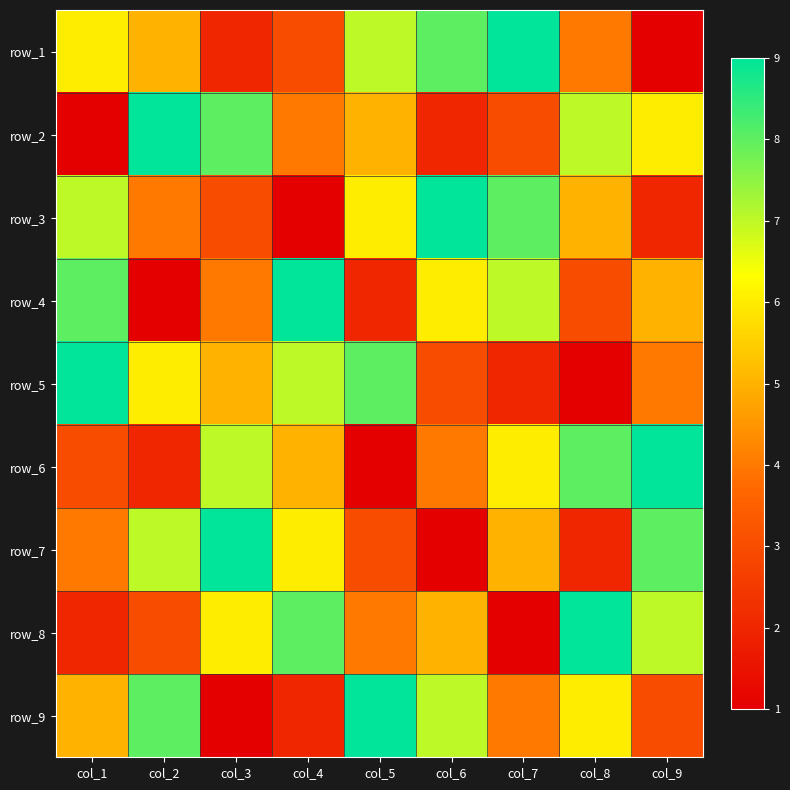

Which label corresponds to the largest value in the chart?

col_7